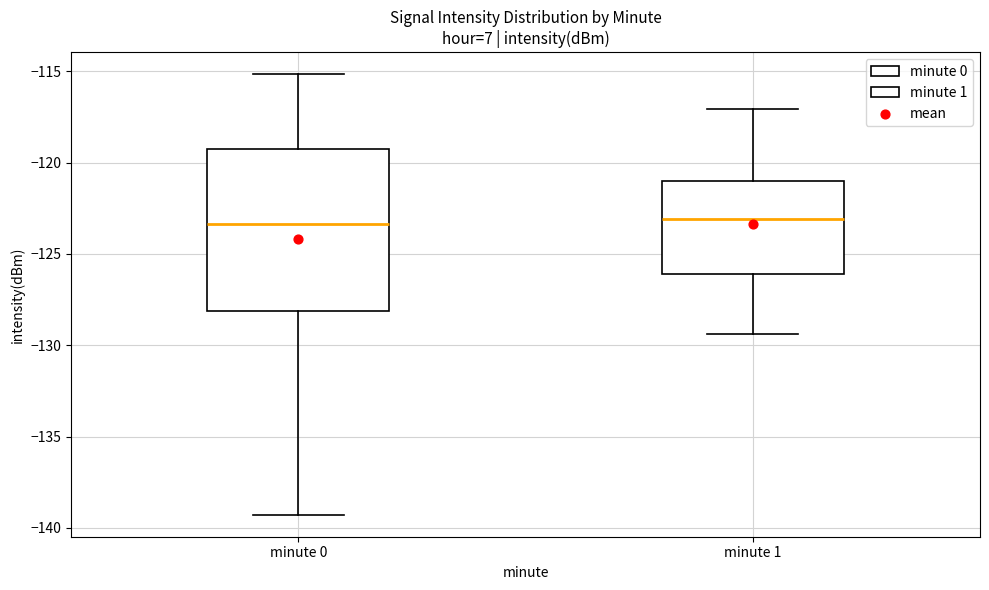

Reading left to right, transcribe this box plot: for each box, give where its median line is, the range the box spans, and where its two whiskers end, as read against the y-axis. The values are not printed on the chart, so give them approximately, as read against the axis.

minute 0: median -123.5, box -128.0 to -119.0, whiskers -139.5 to -115.0
minute 1: median -123.0, box -126.0 to -121.0, whiskers -129.5 to -117.0